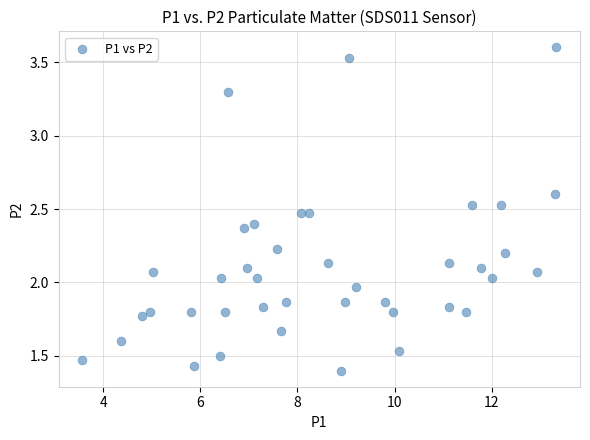

What is the range of X values (max minus min)?

9.8